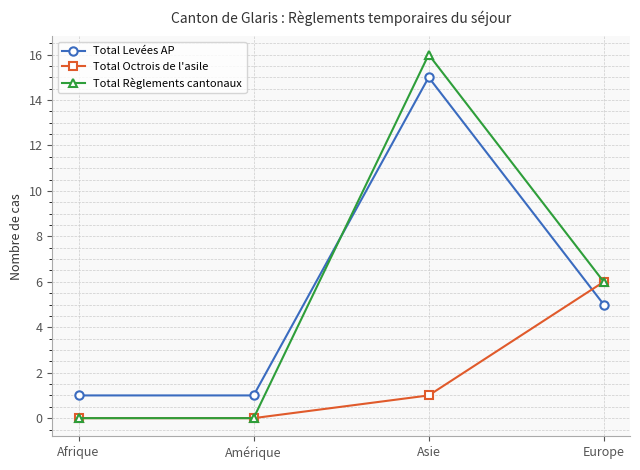

List the series in order of their peak value, lowest first.

Total Octrois de l'asile, Total Levées AP, Total Règlements cantonaux